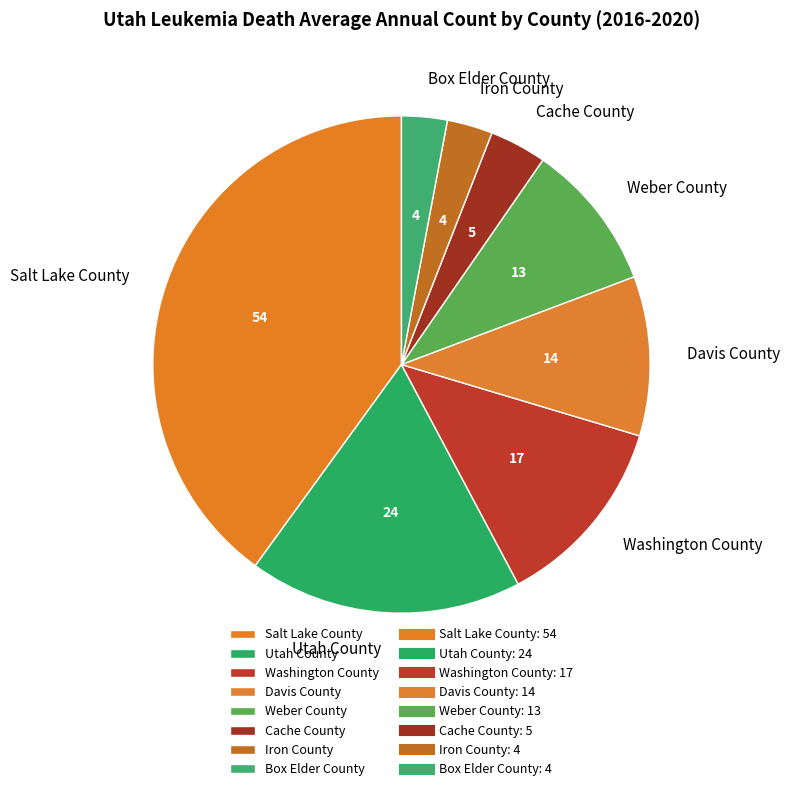

Is there a majority slice in this chart?

No